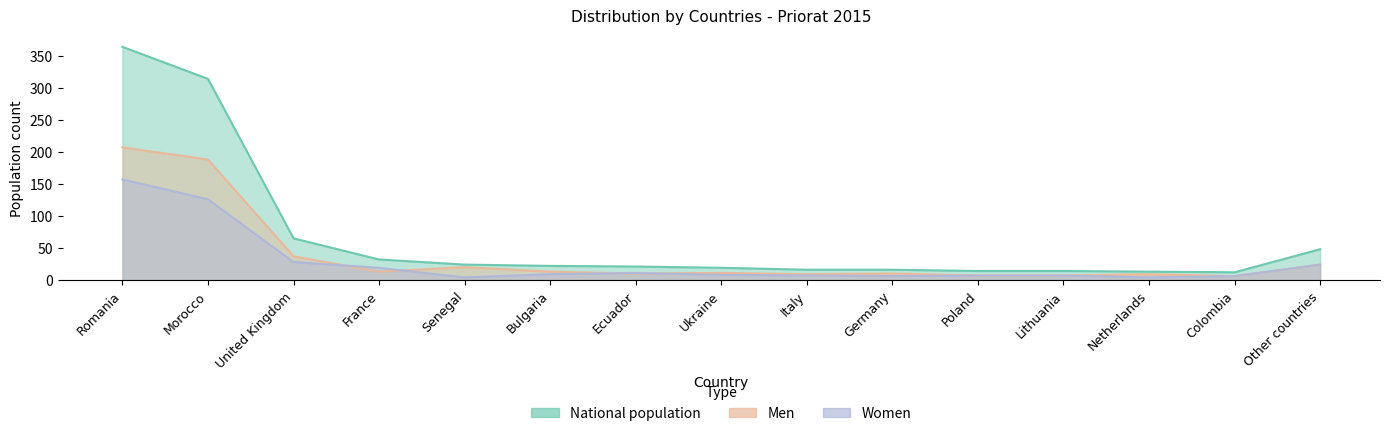

Where do Women and Men first cross each other?

United Kingdom and France